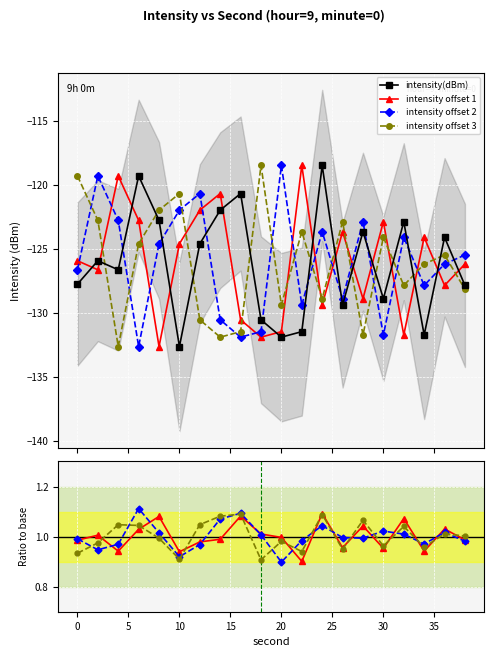

List the labels in order of value, smallest first.

10, 20, 34, 22, 18, 26, 30, 38, 0, 4, 2, 12, 36, 28, 32, 8, 14, 16, 6, 24